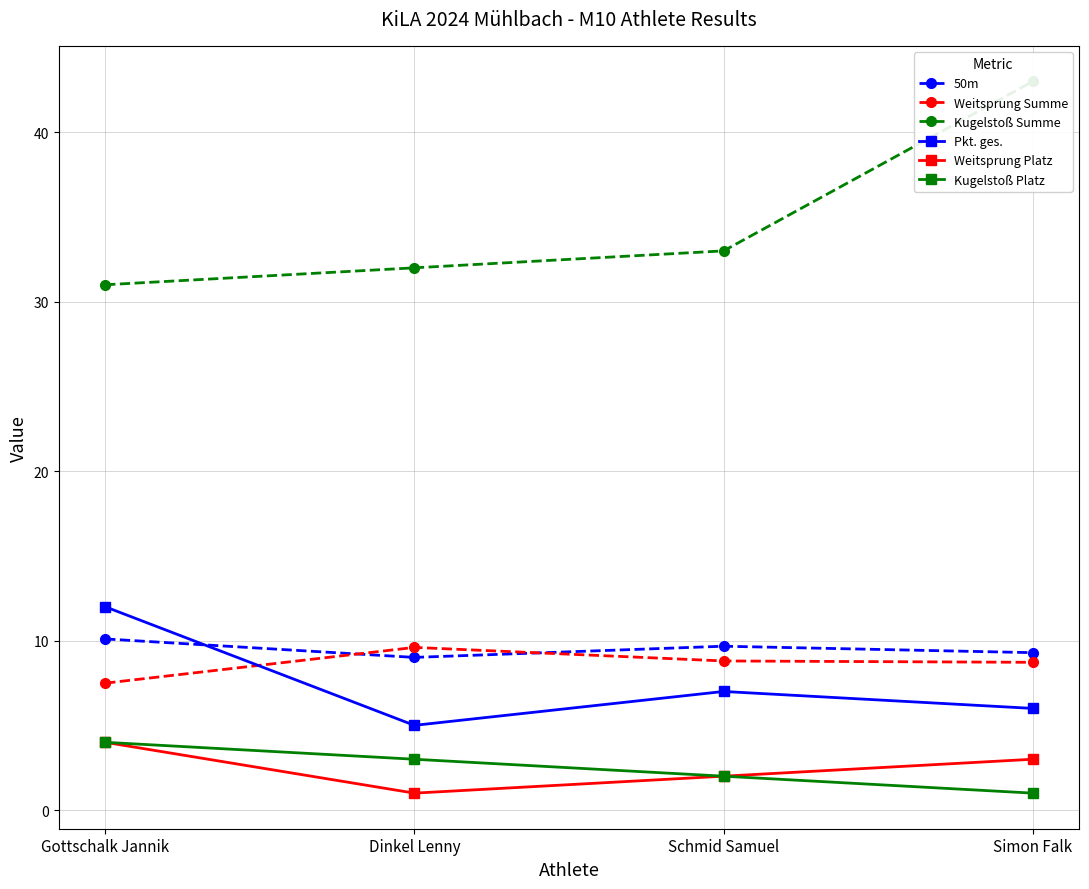

Which series has the largest range (max minus min)?

Kugelstoß Summe